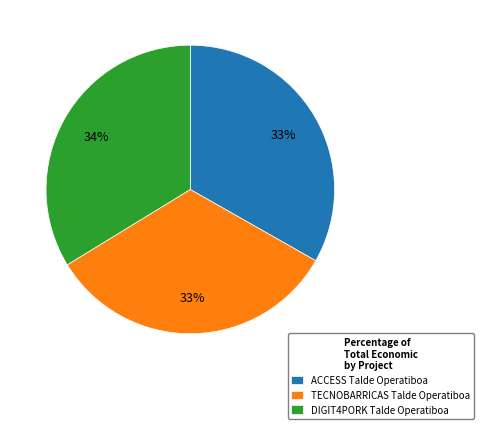

How many segments does this pie chart have?

3